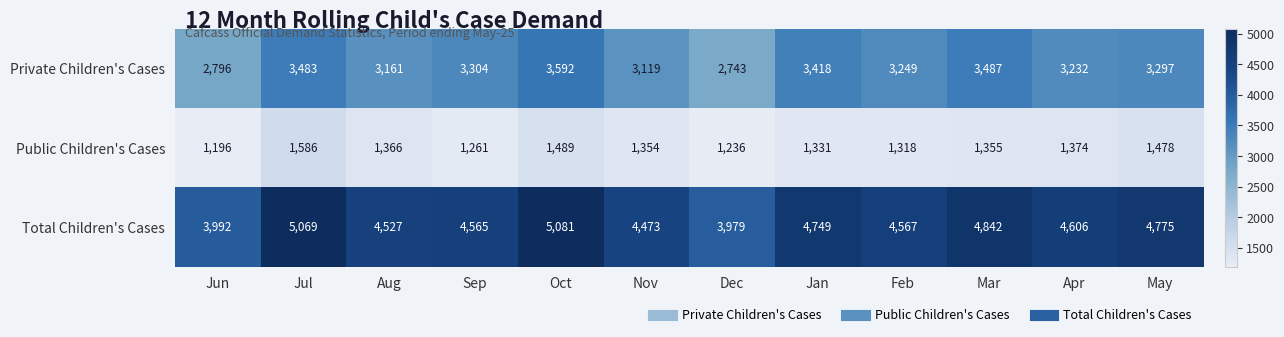

What is the spread (max minus min) of values at Oct?

3592